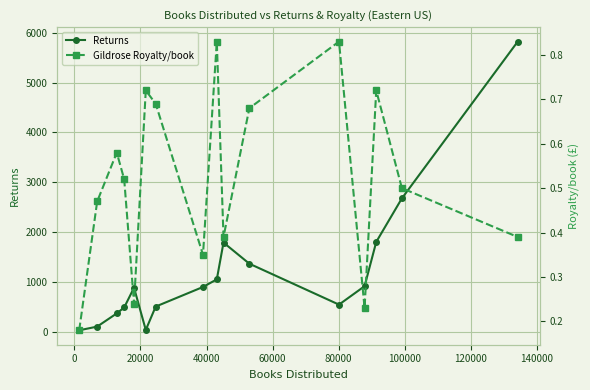

How many interior local valleys does the Returns series have?

2